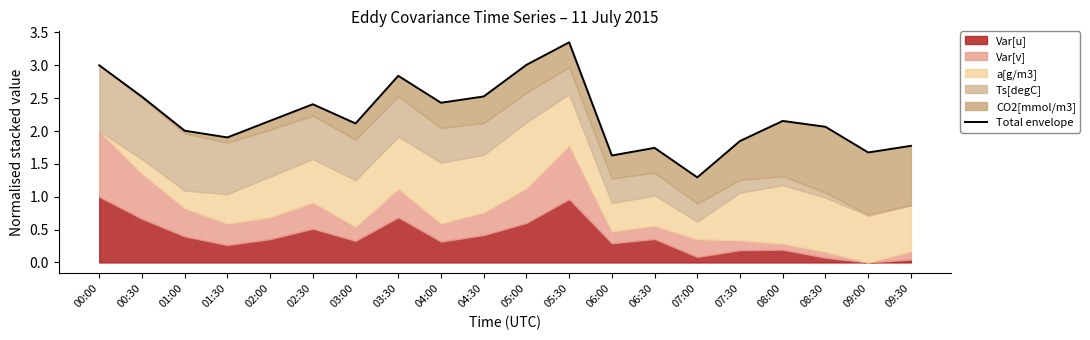

What is the label of the 19th point from the left?

09:00